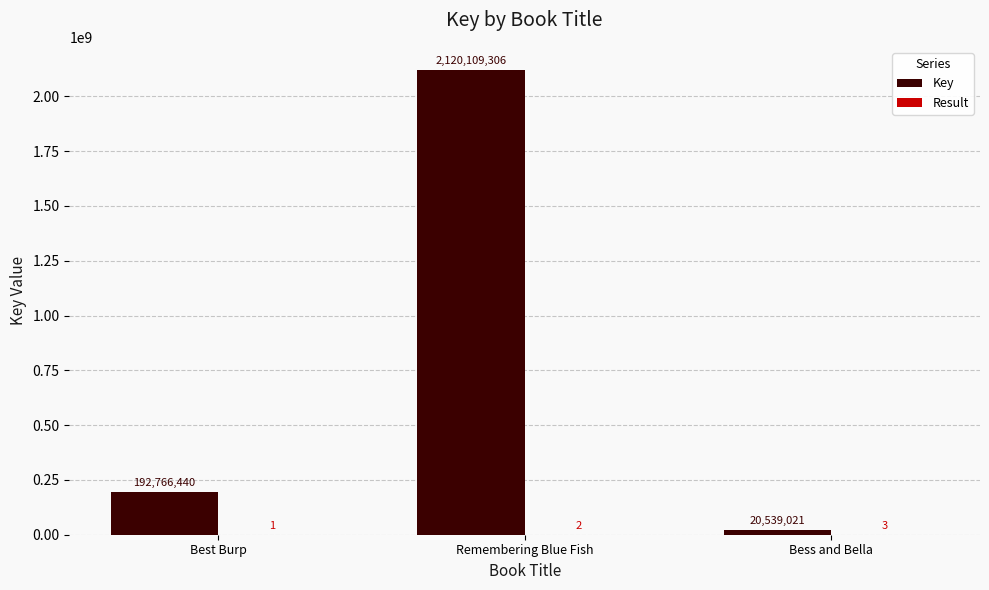

Are the bars horizontal?

No